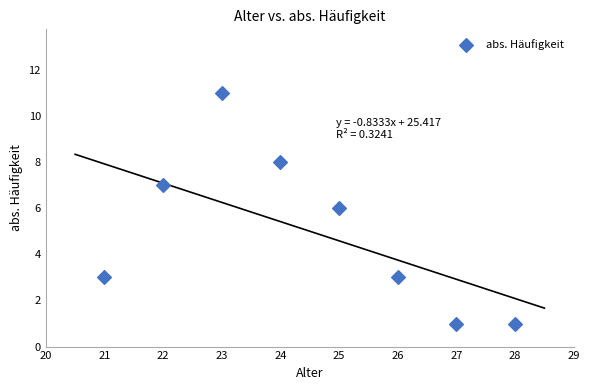

What is the average X value?

24